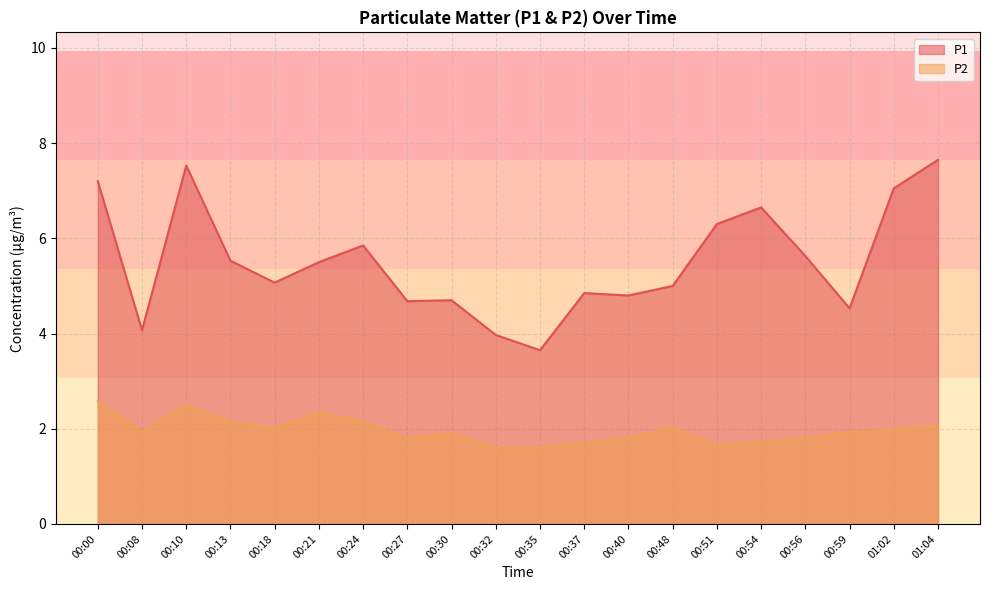

What is the difference between the second highest and minimum values in the P1 series?

3.9